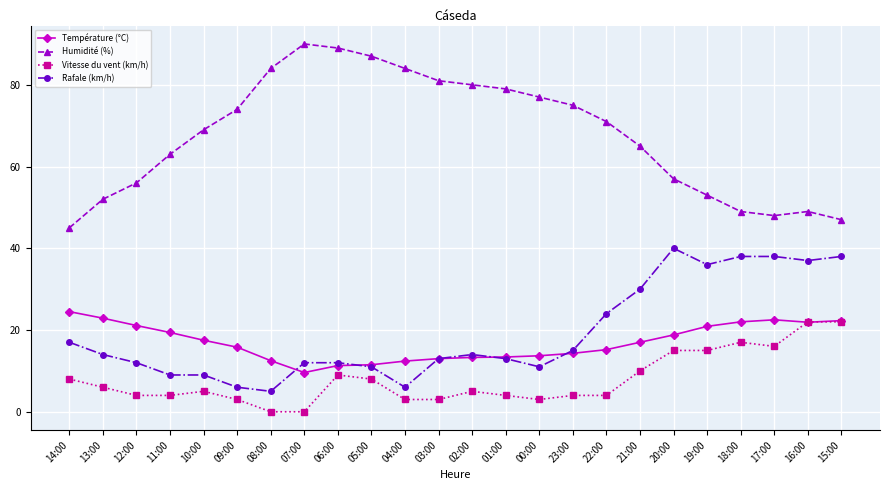

How many series are shown in this chart?

4